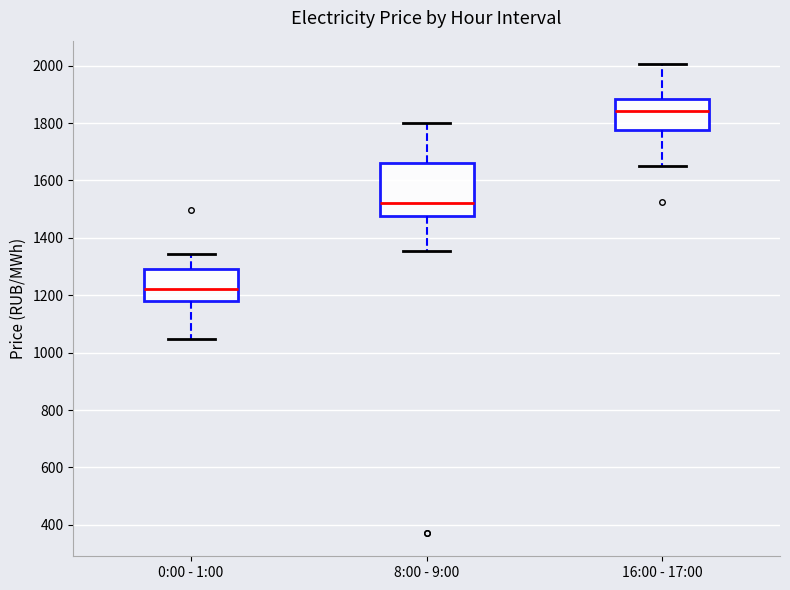

Where does the median line of the box for 8:00 - 9:00 sit on the y-axis? The values are not printed on the chart, so give them approximately, as read against the axis.

1520